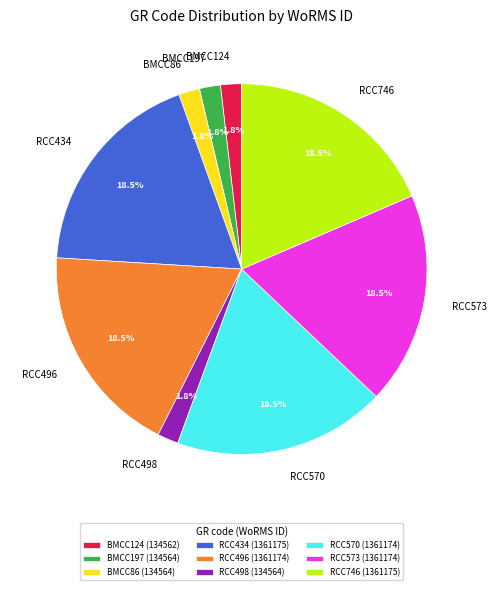

Between BMCC124 and RCC746, which is larger?

RCC746